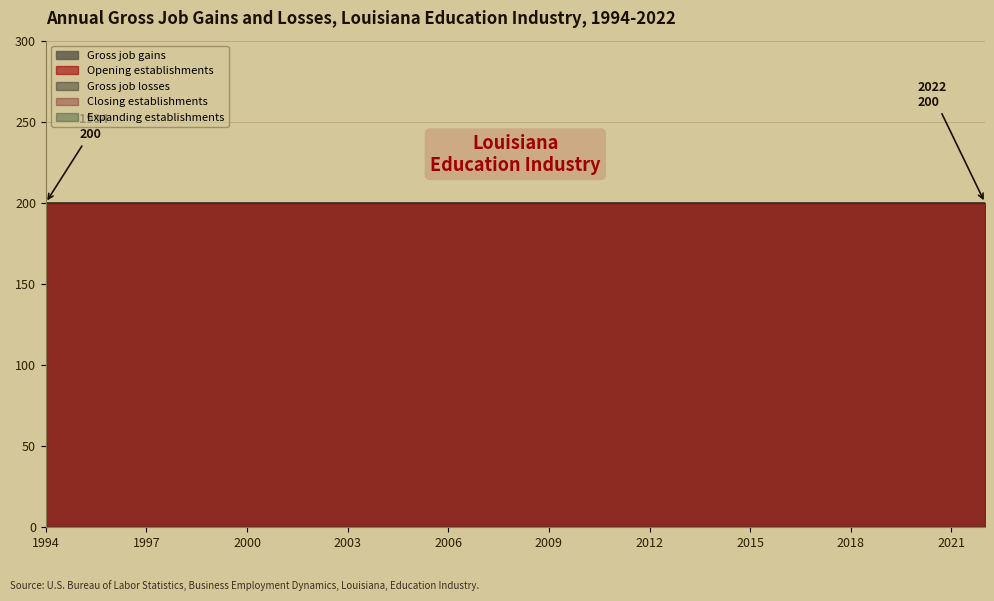

At which label does Gross job gains reach its peak?

1994